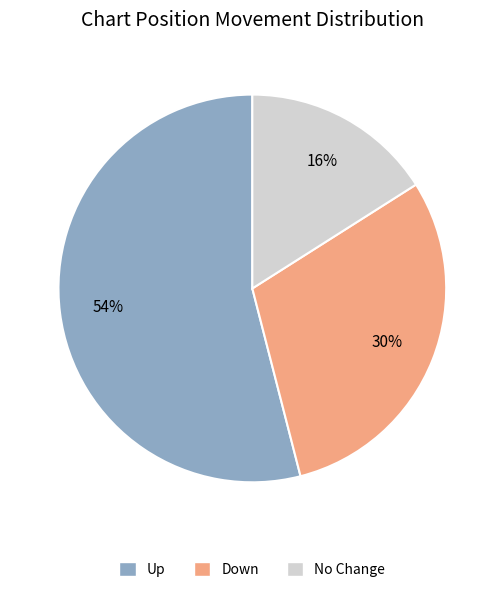

Is there any slice that represents more than half of the pie?

Yes